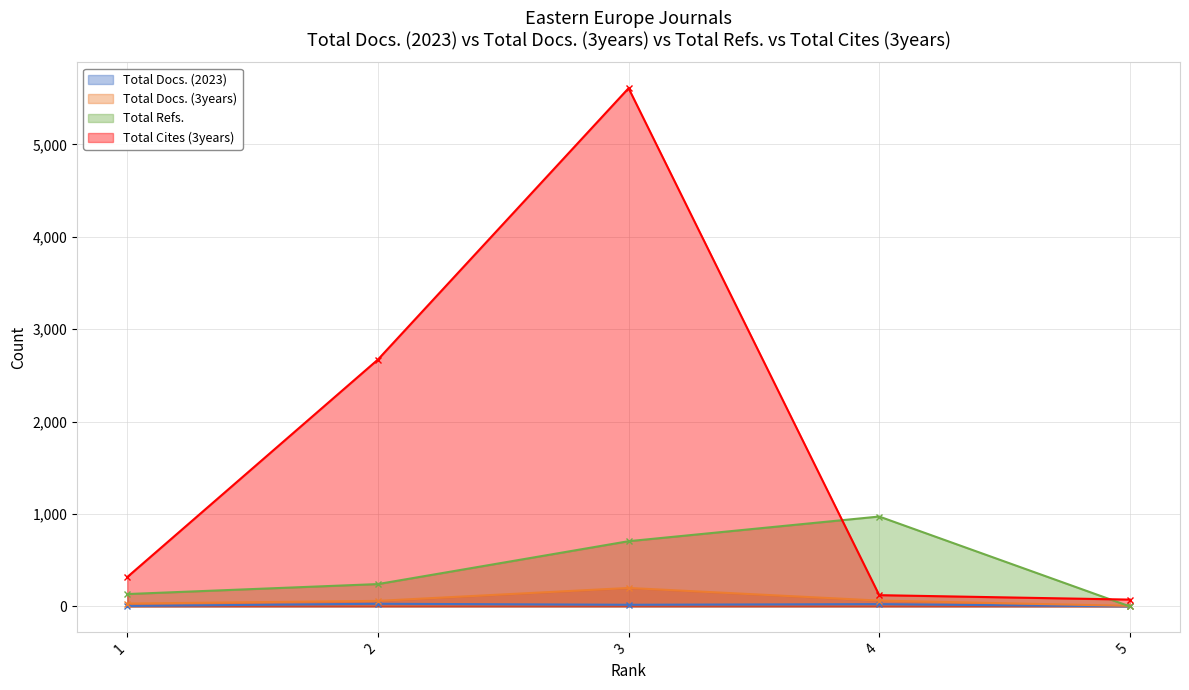

The Total Cites (3years) series shows 50 at 5. True or false?

False